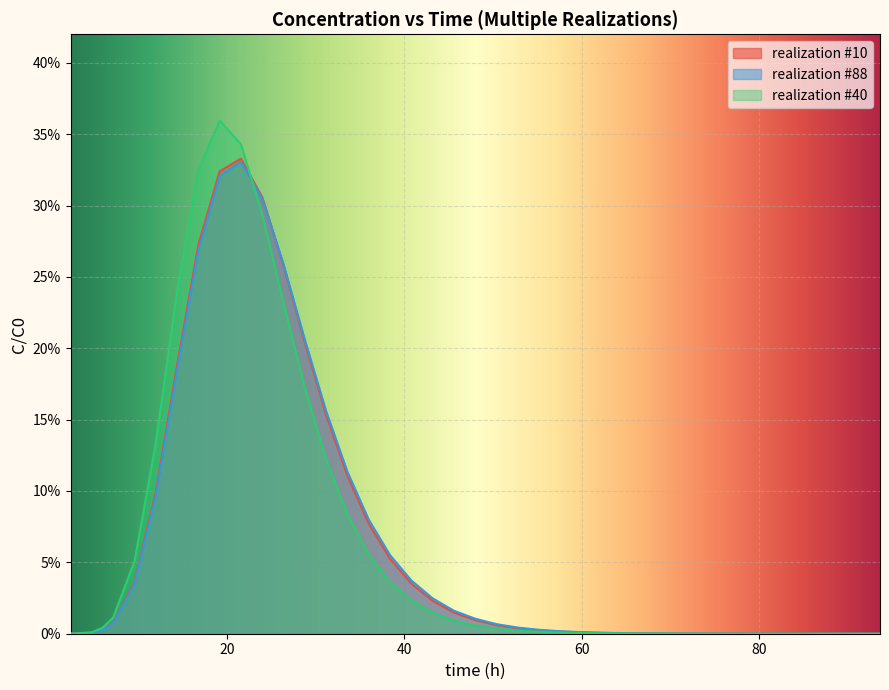

Reading right to left, transcribe all the data shown in this chart.

realization #10: 0.0	0.0	0.0	0.0	0.0	0.0	0.0	0.0	0.0	0.0	0.0	0.0	0.0	0.0	0.0	0.0	0.0	0.0	0.0	0.0	0.0	0.0	0.0	0.1	0.1	0.1	0.2	0.2	0.3	0.3	0.3	0.3	0.3	0.2	0.1	0.0	0.0	0.0	0.0	0.0
realization #88: 0.0	0.0	0.0	0.0	0.0	0.0	0.0	0.0	0.0	0.0	0.0	0.0	0.0	0.0	0.0	0.0	0.0	0.0	0.0	0.0	0.0	0.0	0.0	0.1	0.1	0.1	0.2	0.2	0.3	0.3	0.3	0.3	0.3	0.2	0.1	0.0	0.0	0.0	0.0	0.0
realization #40: 0.0	0.0	0.0	0.0	0.0	0.0	0.0	0.0	0.0	0.0	0.0	0.0	0.0	0.0	0.0	0.0	0.0	0.0	0.0	0.0	0.0	0.0	0.0	0.0	0.1	0.1	0.1	0.2	0.2	0.3	0.3	0.4	0.3	0.2	0.1	0.1	0.0	0.0	0.0	0.0